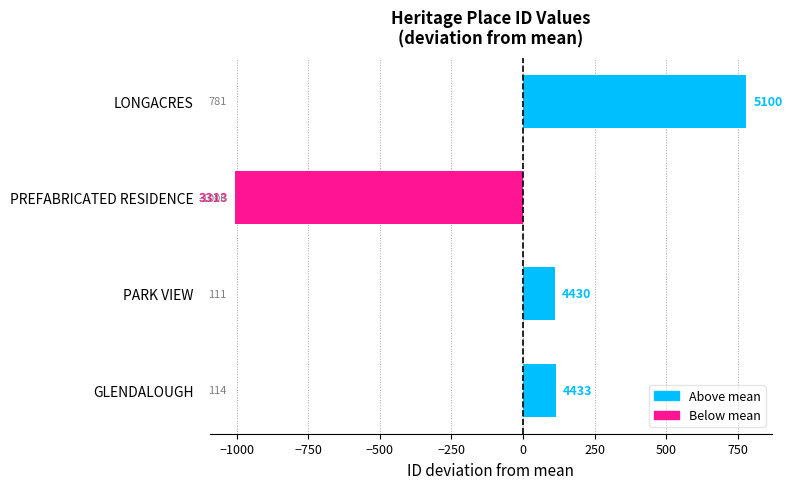

Are the bars horizontal?

Yes